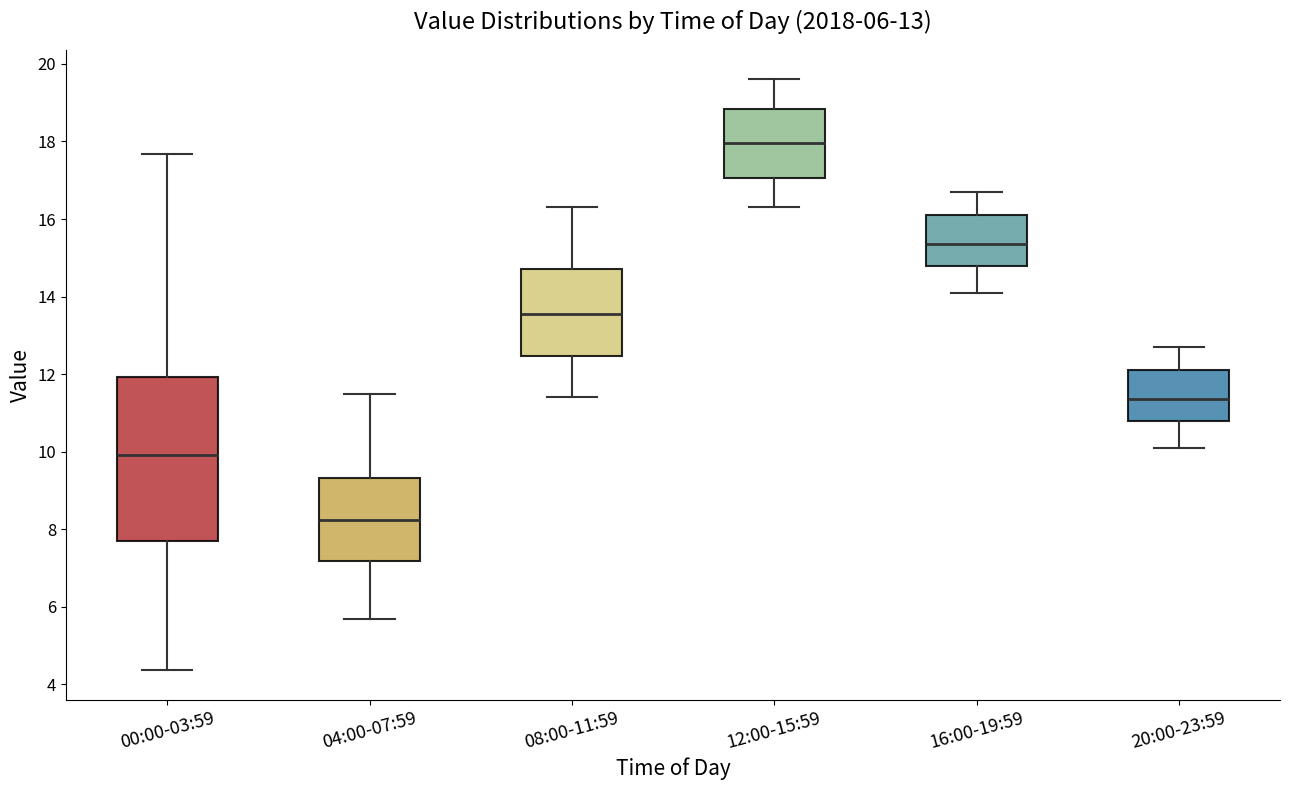

Comparing the boxes themselves (not the whiskers), which one is the tallest?

00:00-03:59